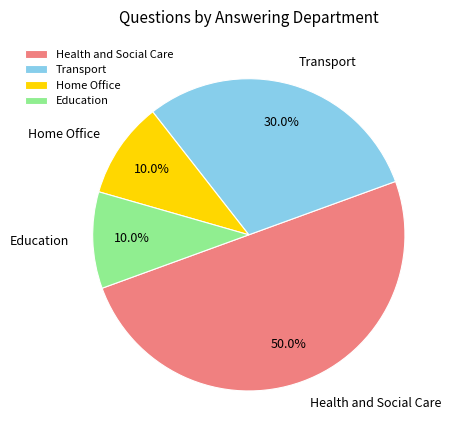

Which has a higher value, Transport or Education?

Transport